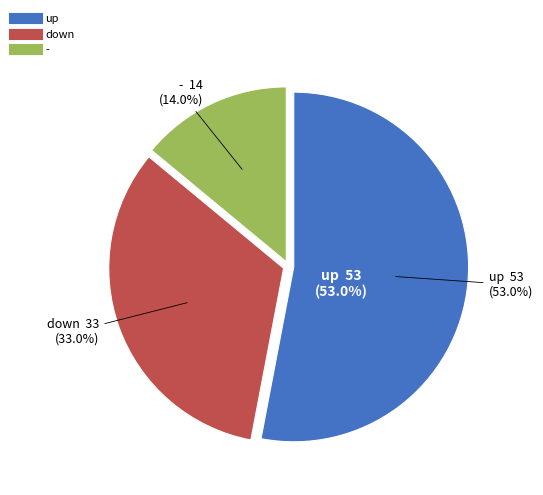

Which slice is the smallest?

-